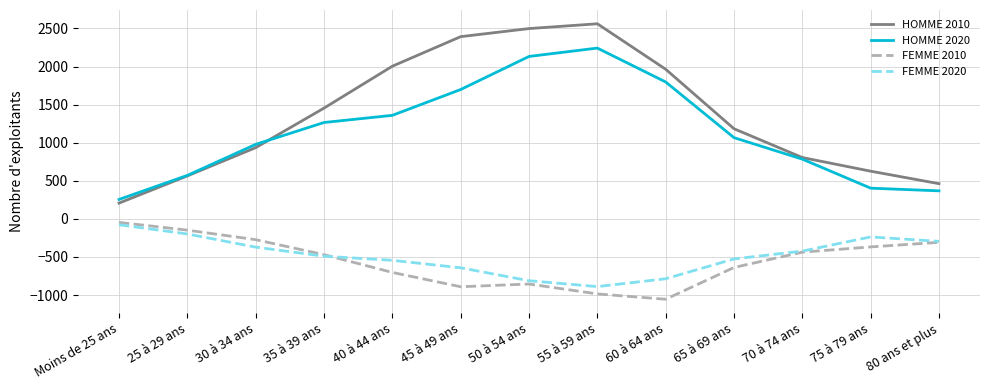

The value of HOMME 2020 at 35 à 39 ans is 1265. True or false?

True